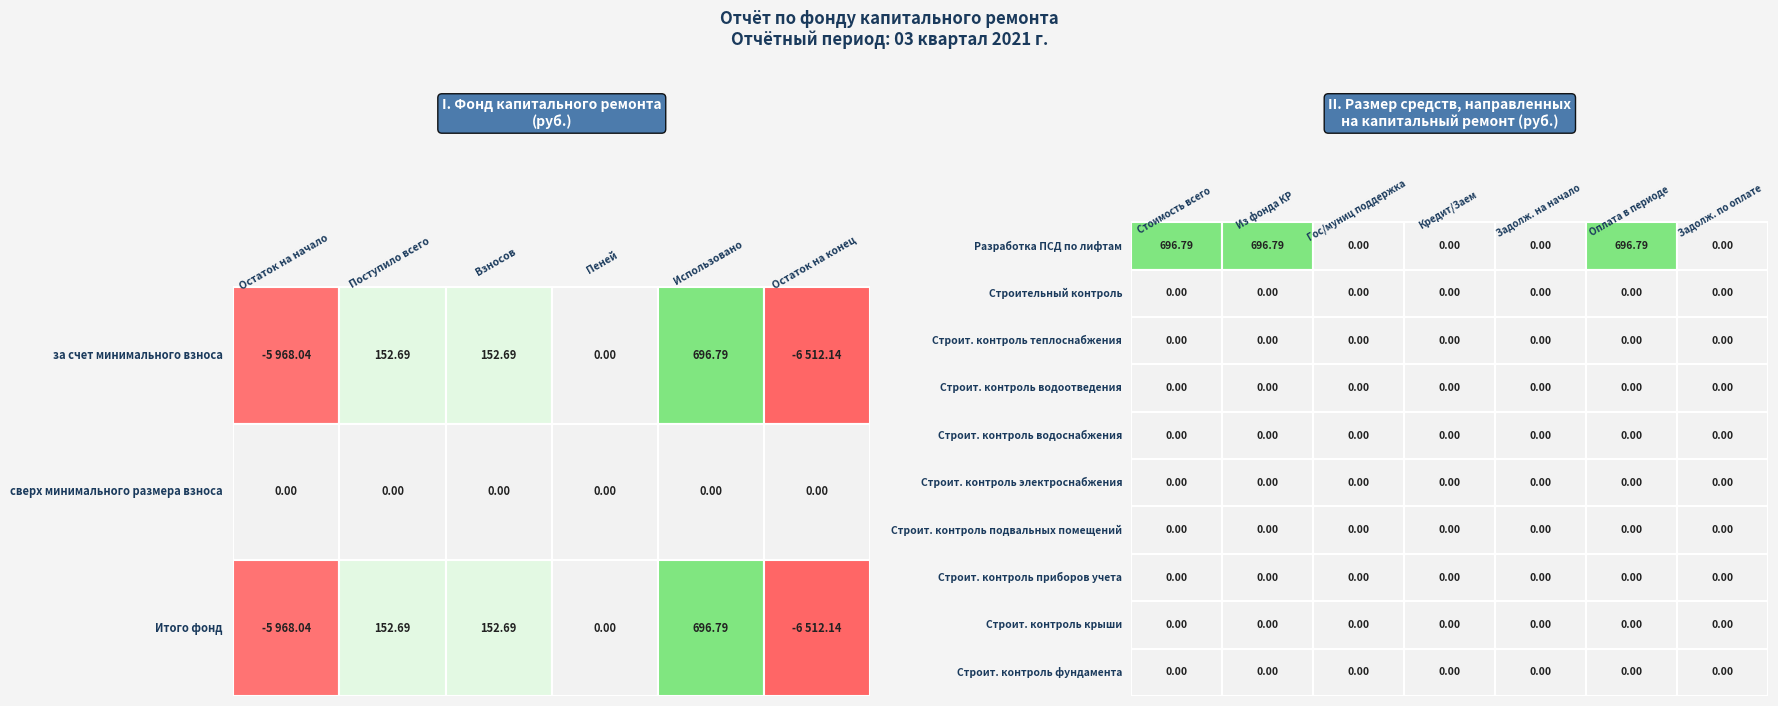

What is the lowest value of the за счет минимального взноса series?

-6512.1